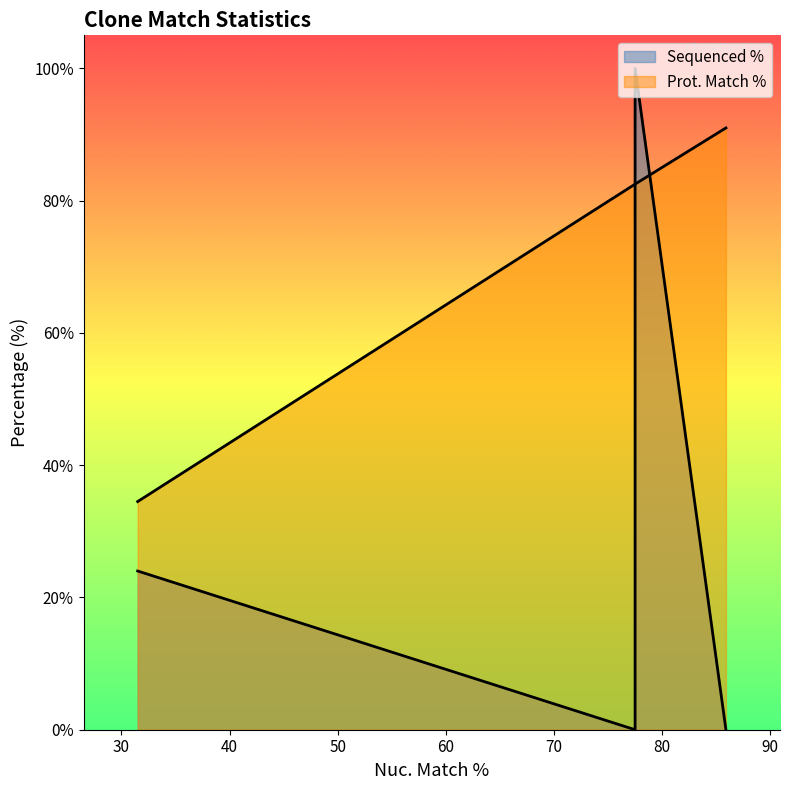

Is the value of Sequenced % at ccsbBroad304_06606 greater than the value of Prot. Match % at TRCN0000488630?

No